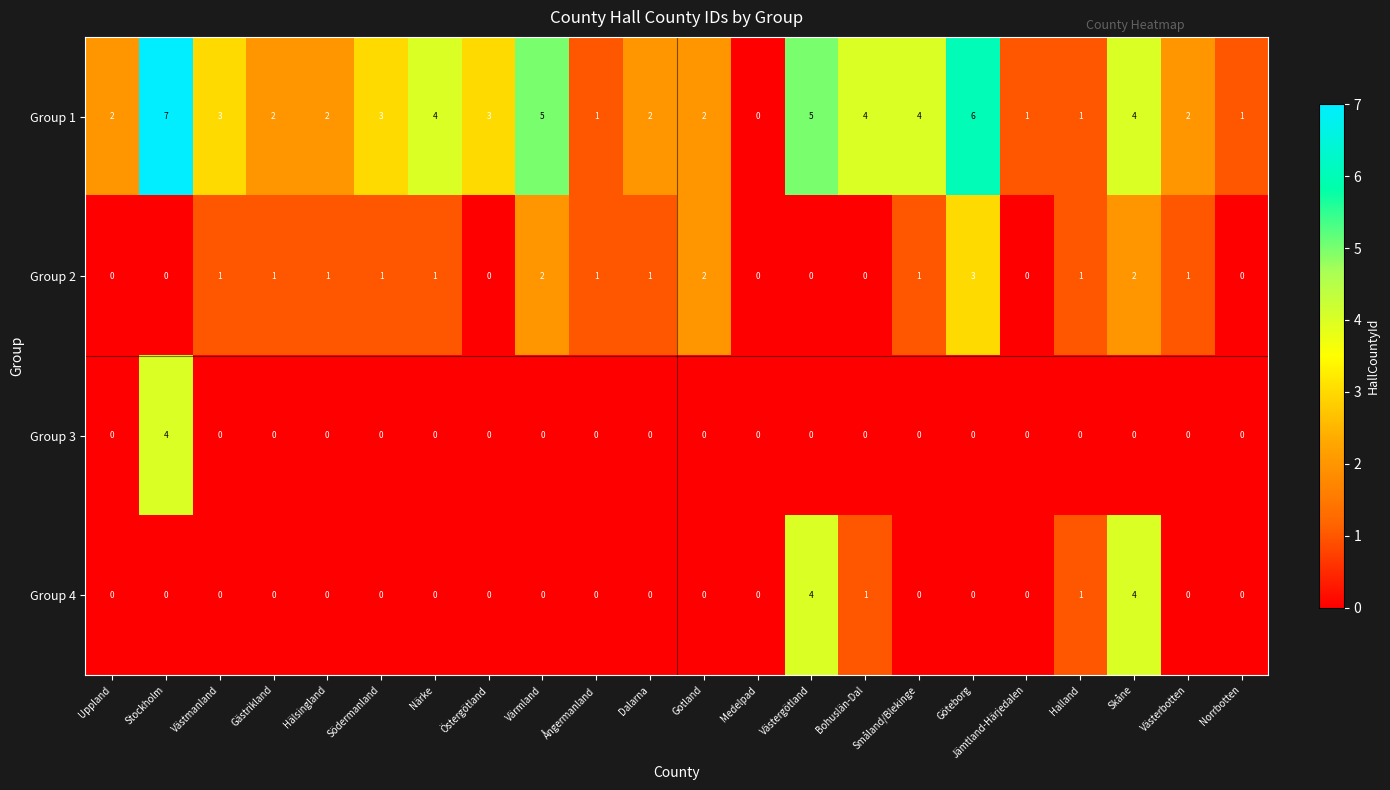

What is the total value across all series at Småland/Blekinge?

5